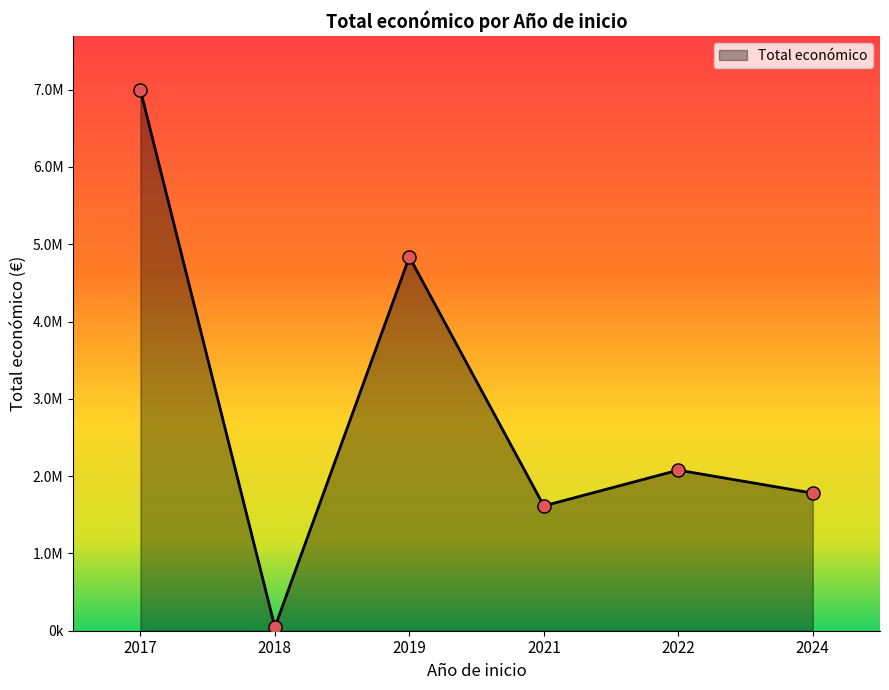

Between 2019 and 2021, which is larger?

2019